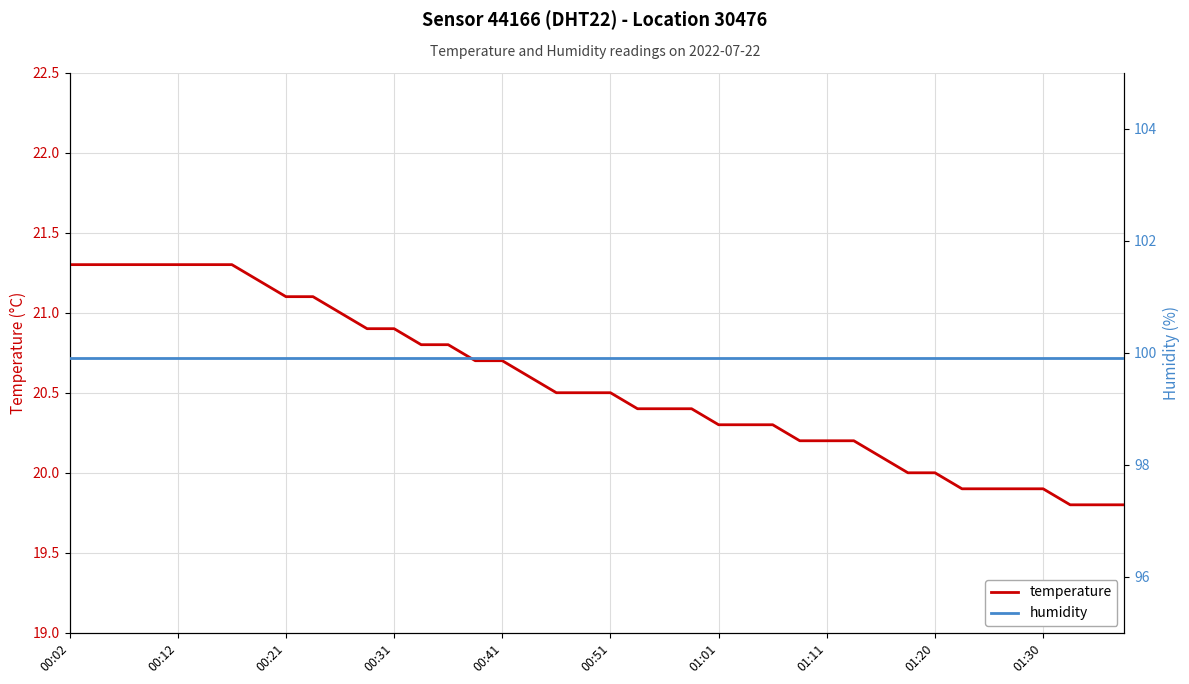

What is the difference between the temperature values at 13 and 23?

0.4